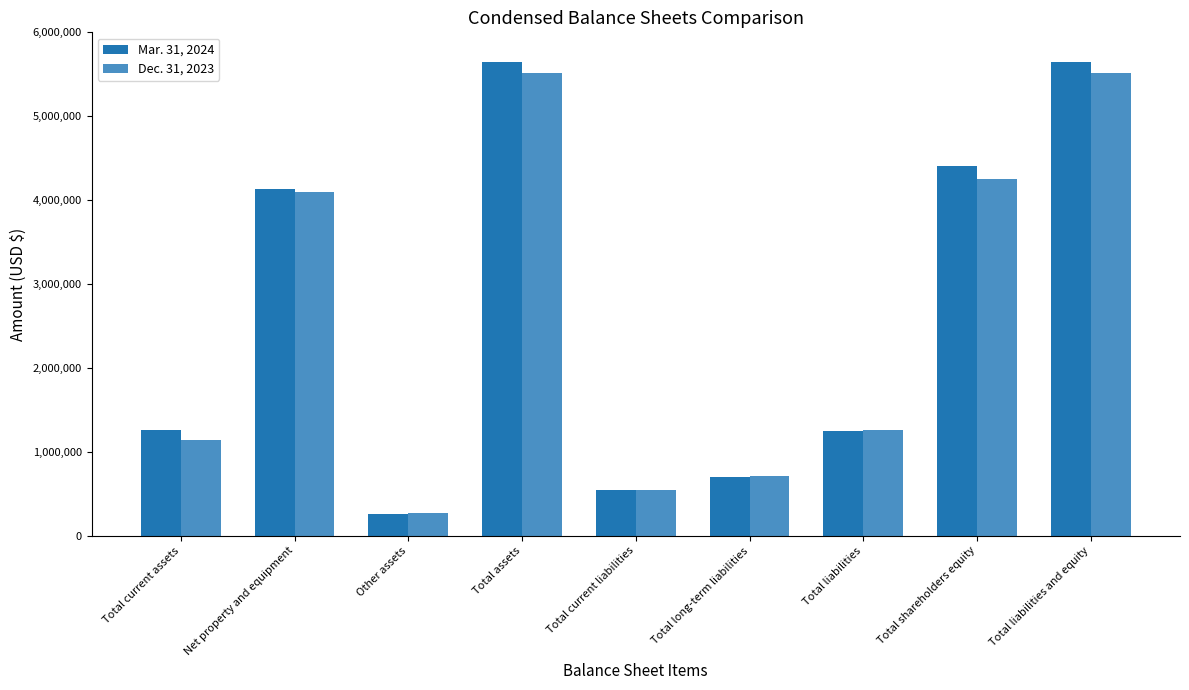

What is the difference between the second highest and minimum values in the Mar. 31, 2024 series?

5391761